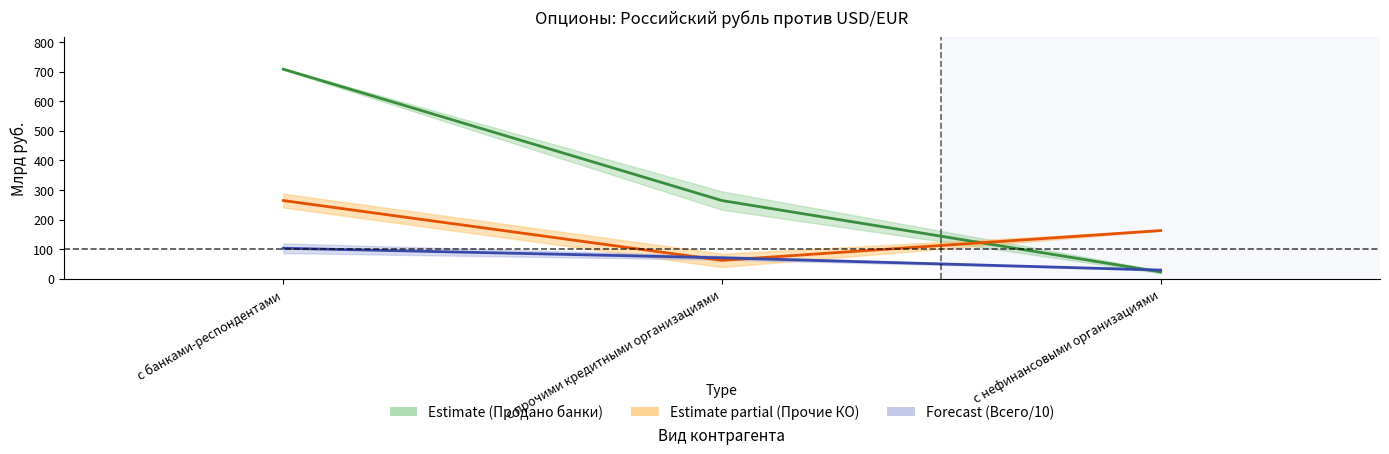

List the series in order of their peak value, lowest first.

Всего / 10 (прогноз), Продано (прочие КО), Продано (банки-респонденты)